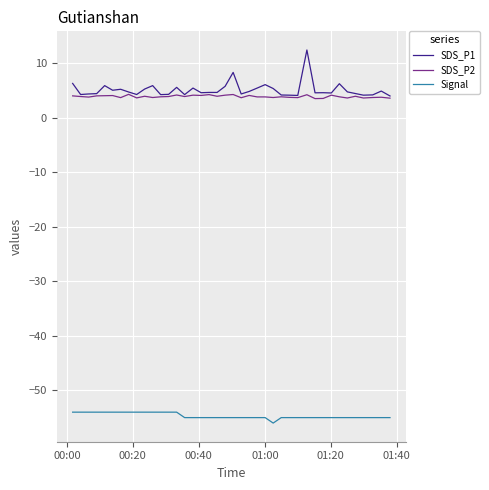

What is the minimum value for SDS_P2?

3.5